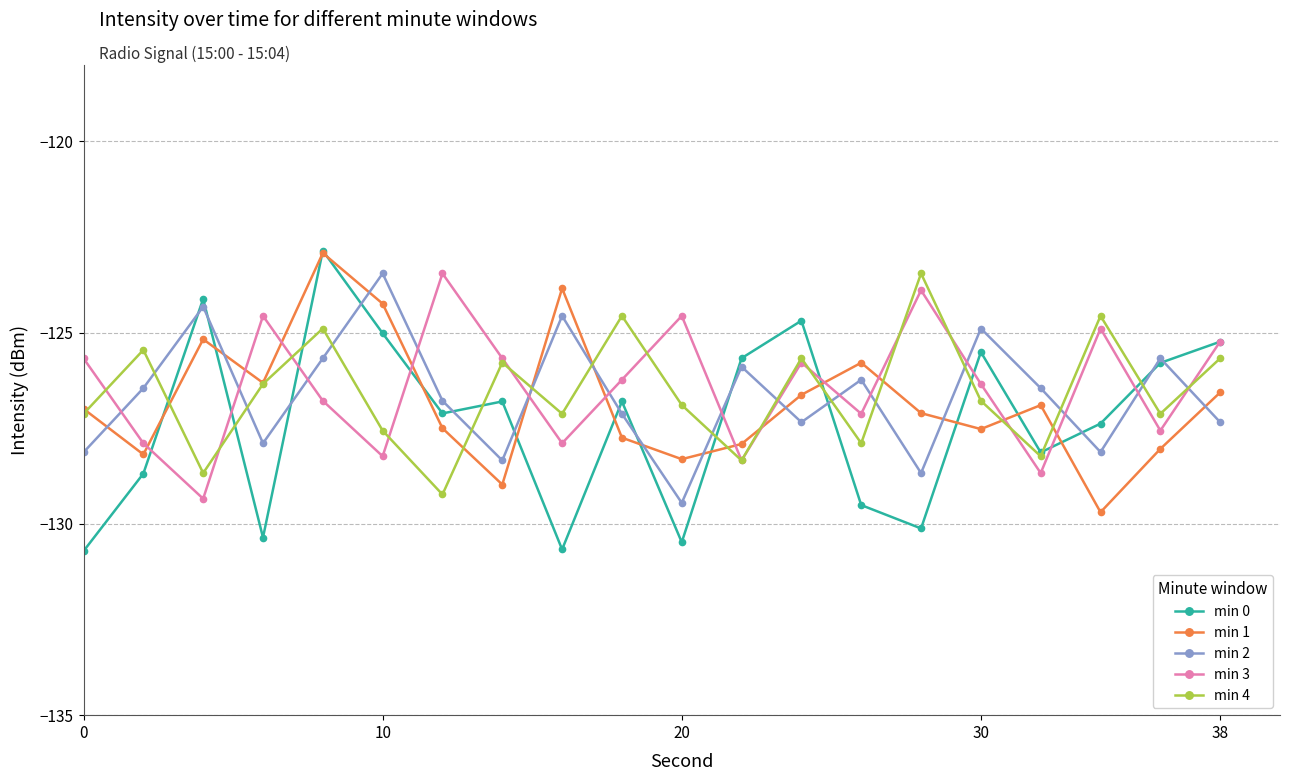

What is the smallest value displayed?

-130.7